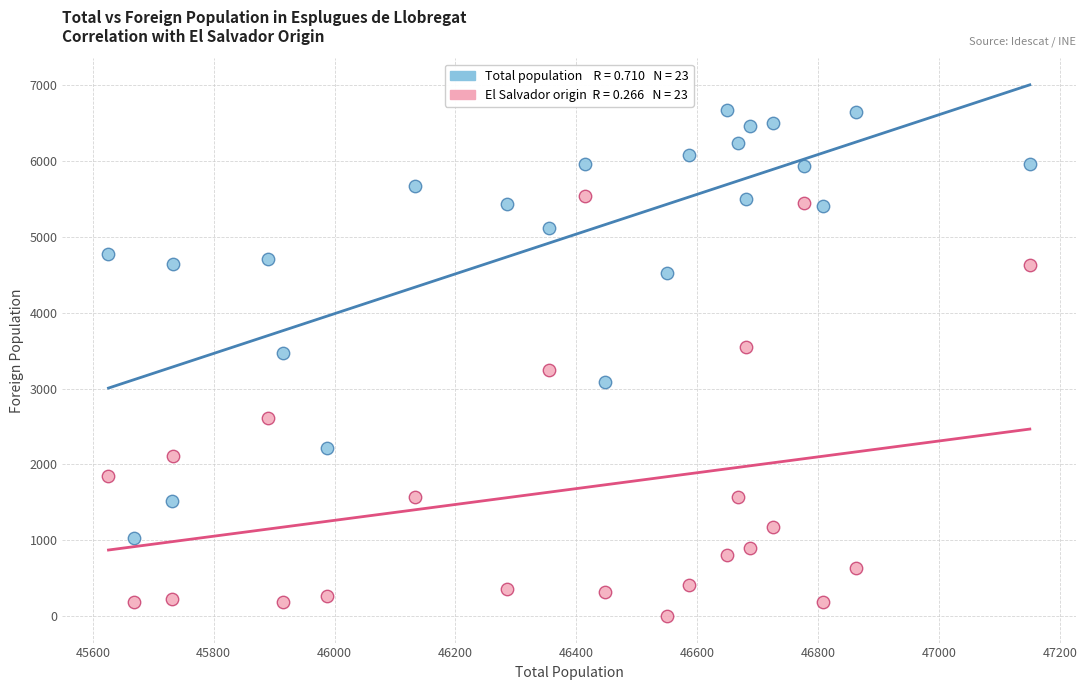

Across all data points, what is the range of X values (max minus min)?

1524